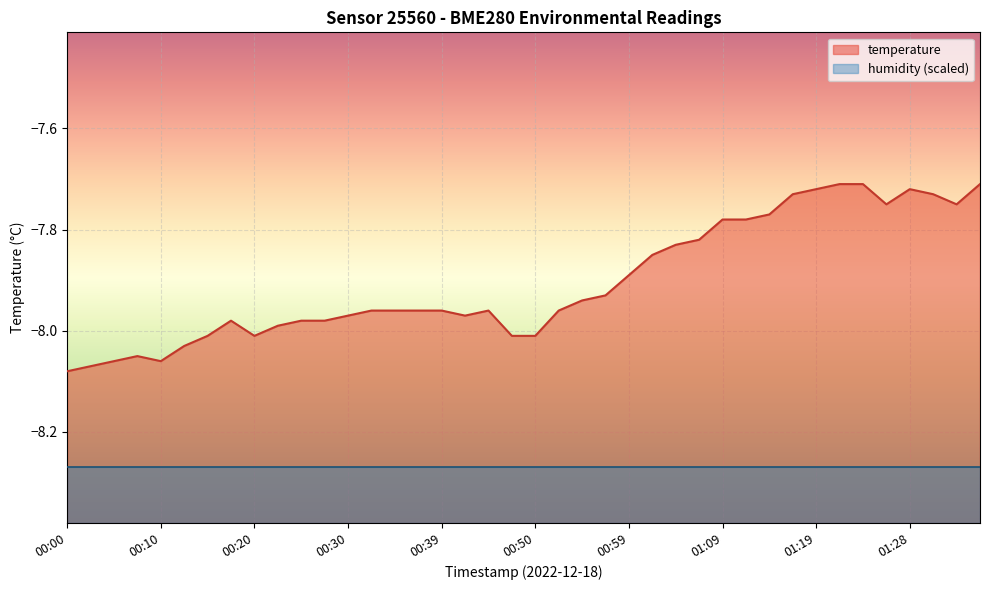

List the labels in order of value, smallest first.

00:00, 00:03, 00:05, 00:10, 00:08, 00:13, 00:15, 00:20, 00:47, 00:50, 00:22, 00:18, 00:25, 00:27, 00:30, 00:42, 00:32, 00:35, 00:37, 00:39, 00:45, 00:52, 00:54, 00:57, 00:59, 01:02, 01:04, 01:07, 01:09, 01:11, 01:14, 01:26, 01:33, 01:16, 01:31, 01:19, 01:28, 01:21, 01:24, 01:36